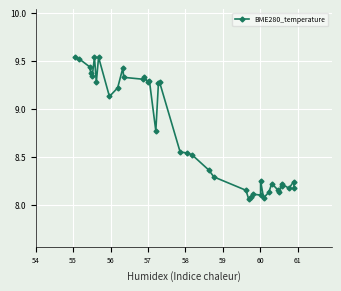

How many interior local valleys (lower than both neighbors) does the data have?

11